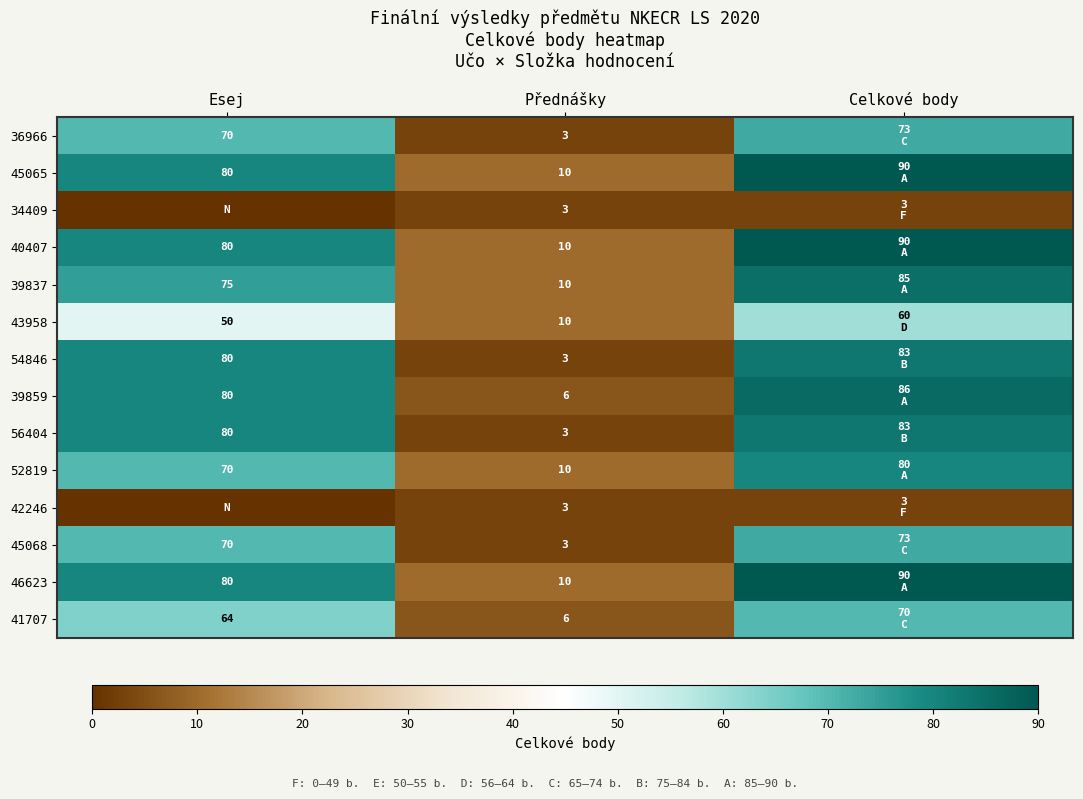

The value of 34409 at Přednášky is 4. True or false?

False